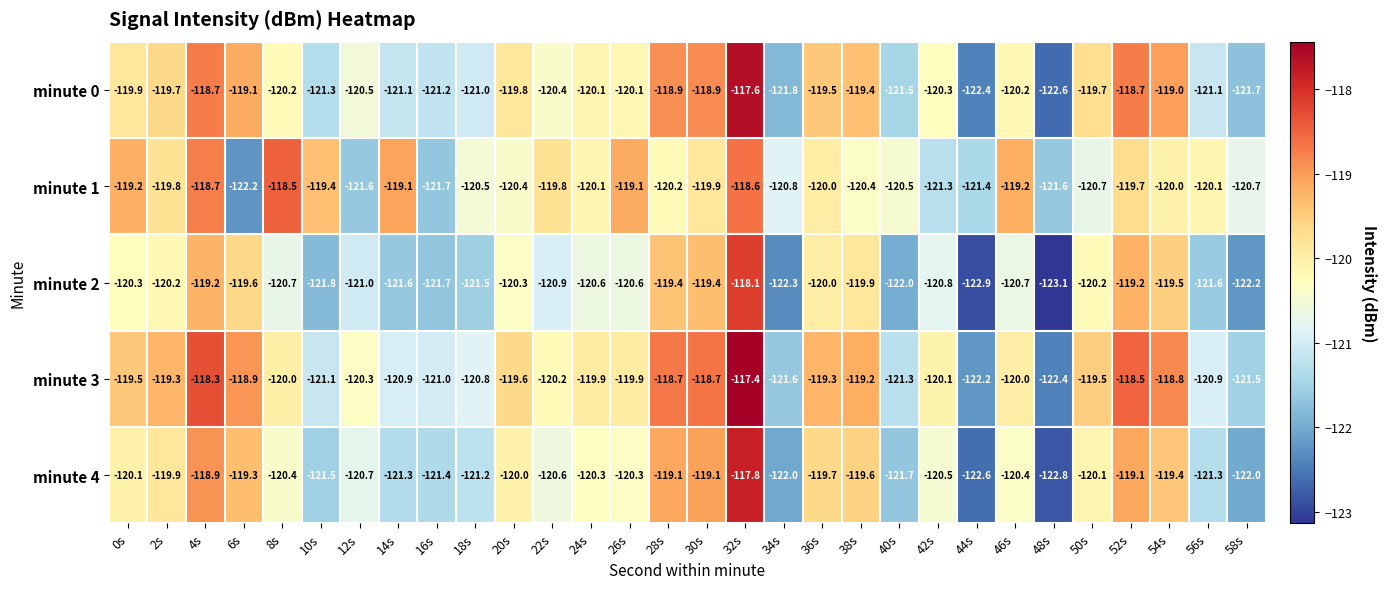

Between 12s and 42s, which series saw the biggest shift?

minute 1